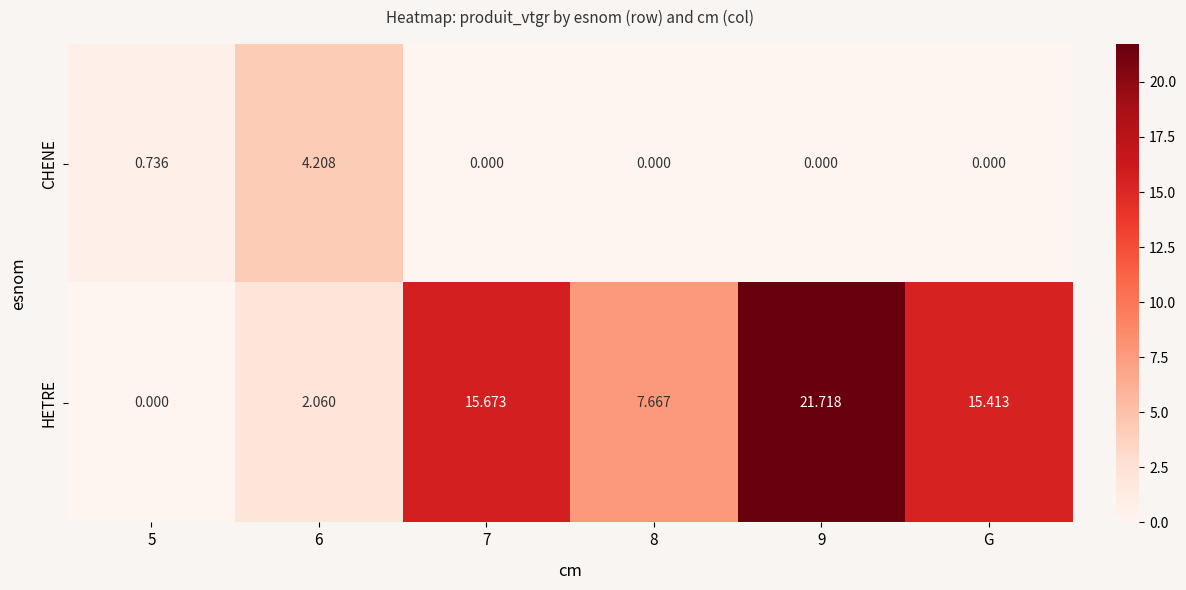

List the series in order of their peak value, highest first.

HETRE, CHENE